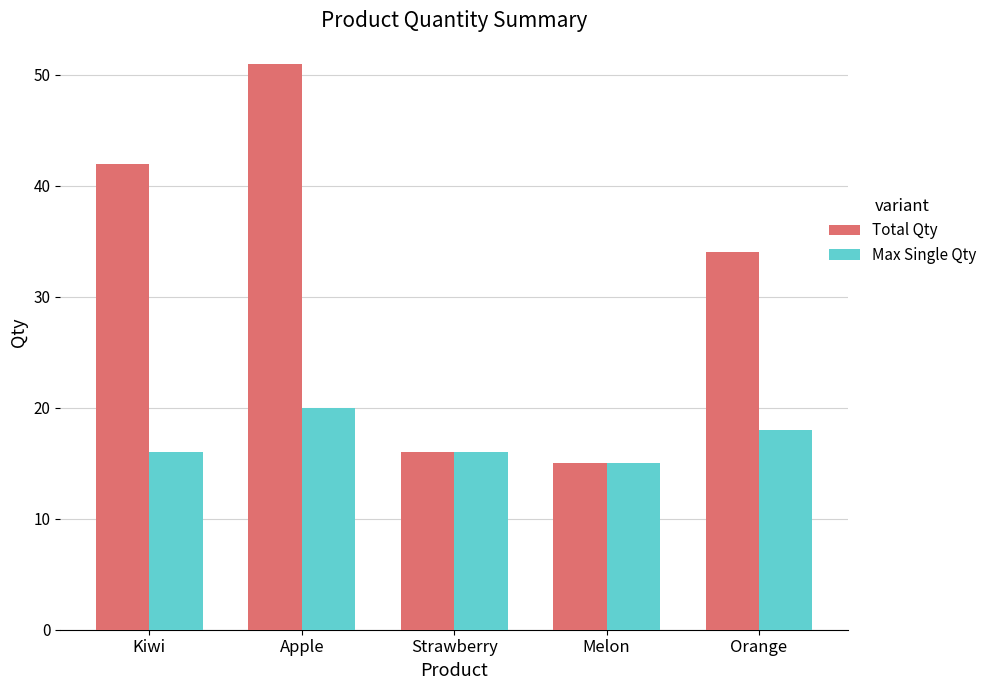

Reading left to right, list all the values displayed in this chart.

Total Qty: Kiwi=42	Apple=51	Strawberry=16	Melon=15	Orange=34
Max Single Qty: Kiwi=16	Apple=20	Strawberry=16	Melon=15	Orange=18